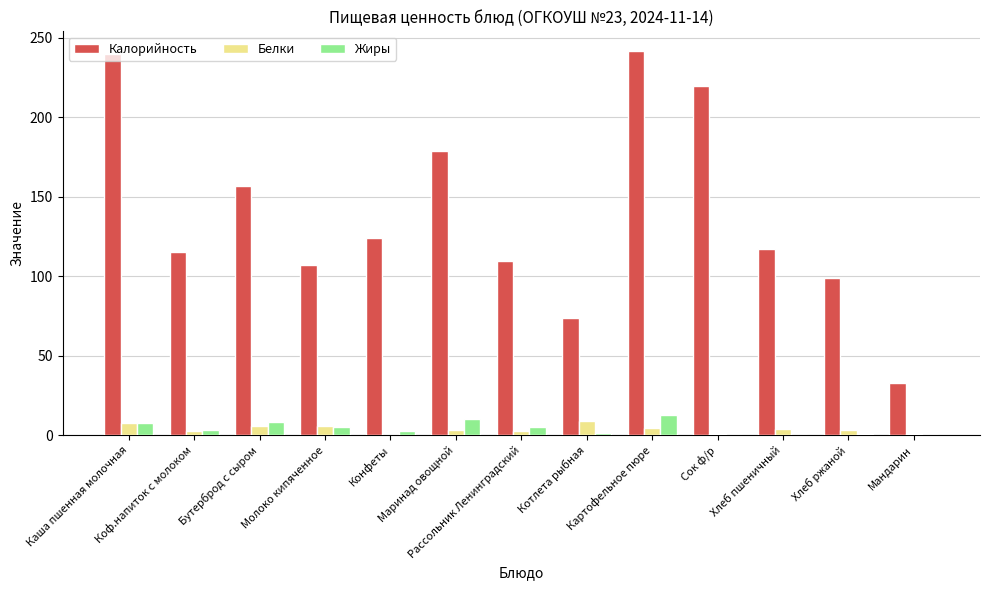

Which series has the largest total across all categories?

Калорийность